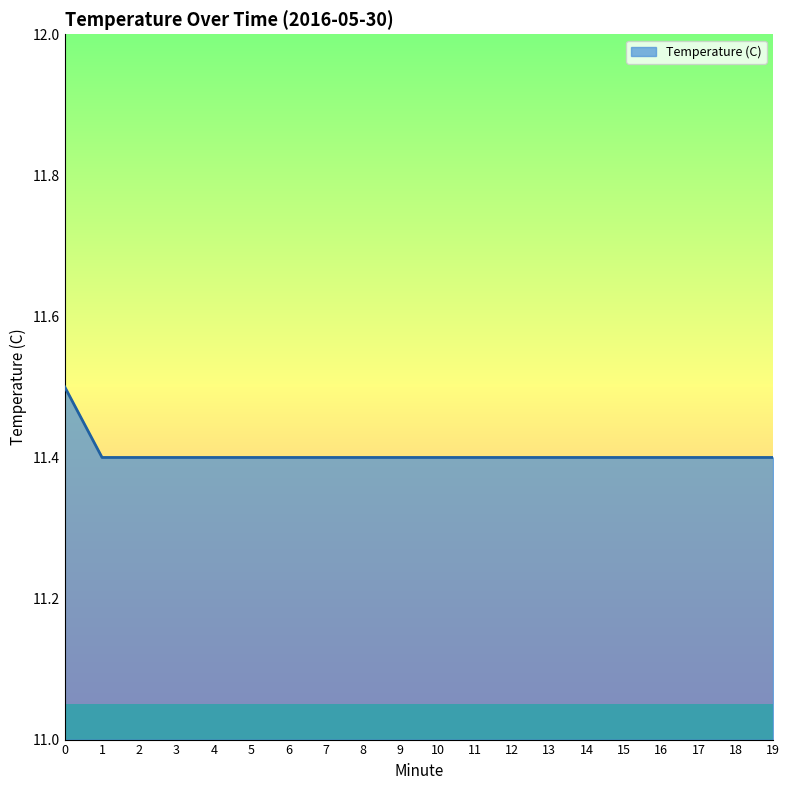

The value at 18 is 11.4. True or false?

True